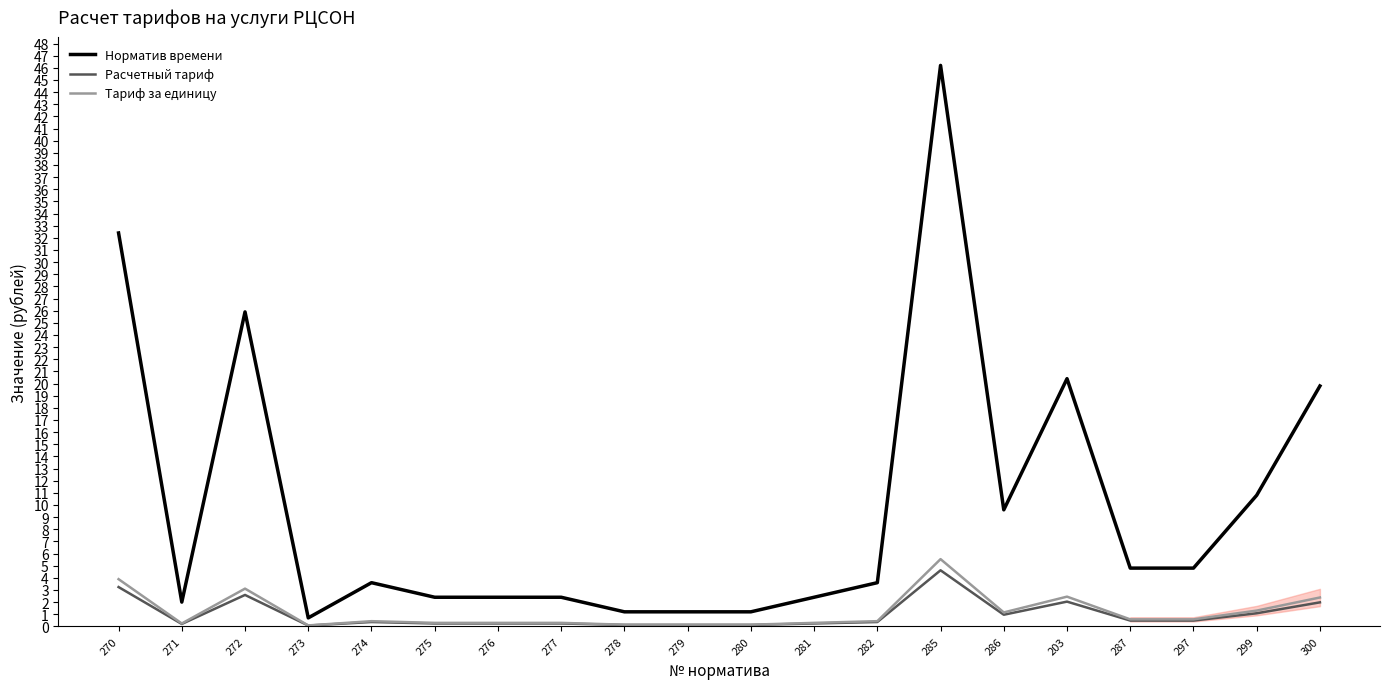

Which category has the highest value across all series?

285